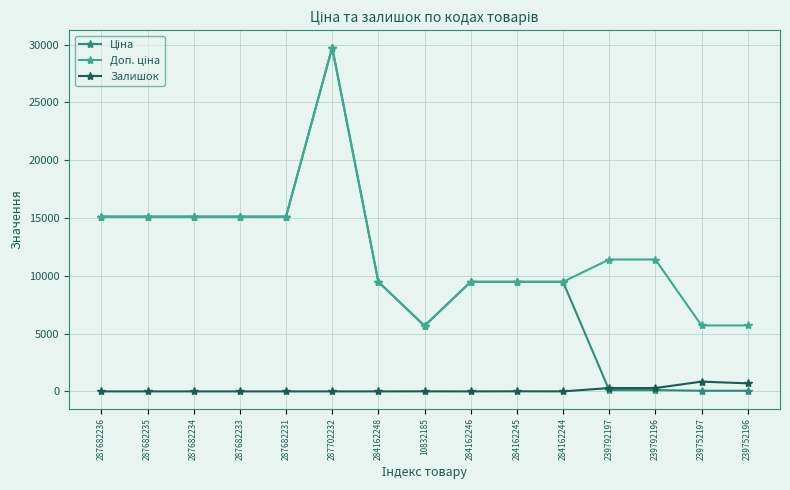

How many lines are shown in the chart?

3